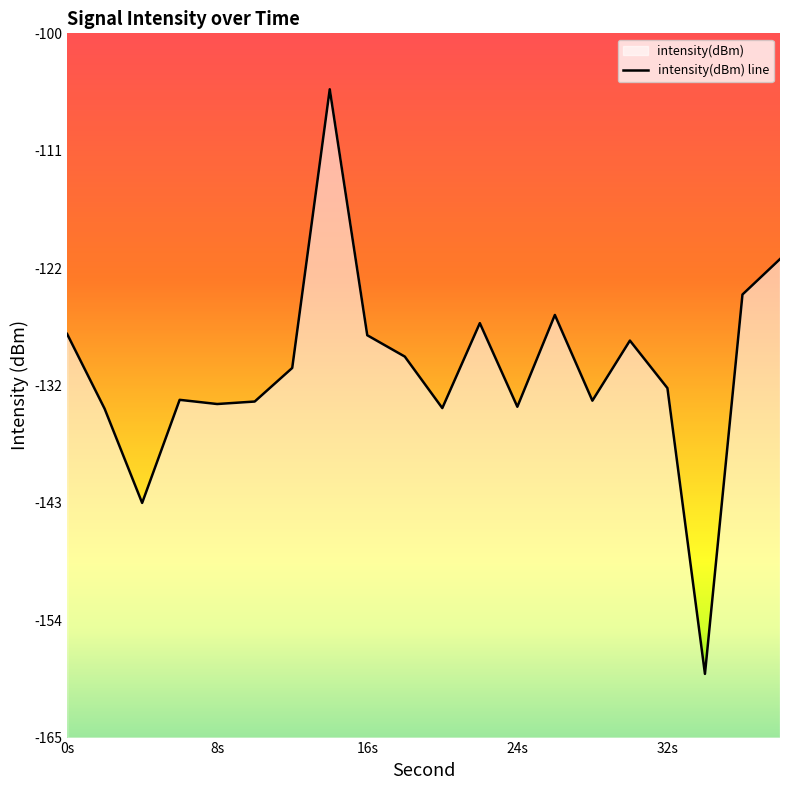

Reading right to left, list all the values displayed in this chart.

-120.8	-124.1	-159.1	-132.7	-128.4	-133.9	-126.0	-134.5	-126.7	-134.6	-129.8	-127.9	-105.2	-130.9	-134.0	-134.2	-133.8	-143.3	-134.6	-127.7